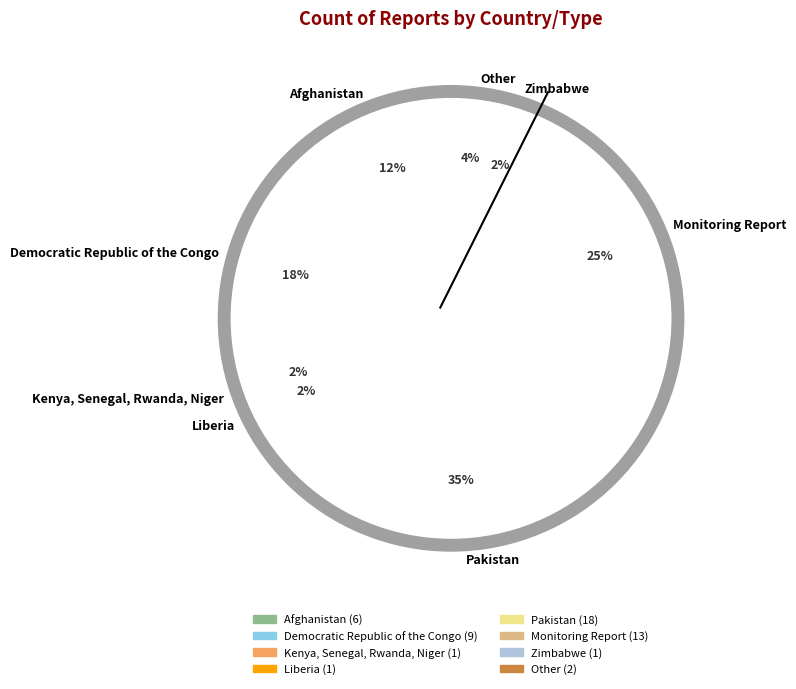

Approximately how many times larger is the value at Kenya, Senegal, Rwanda, Niger compared to Liberia?

1.0